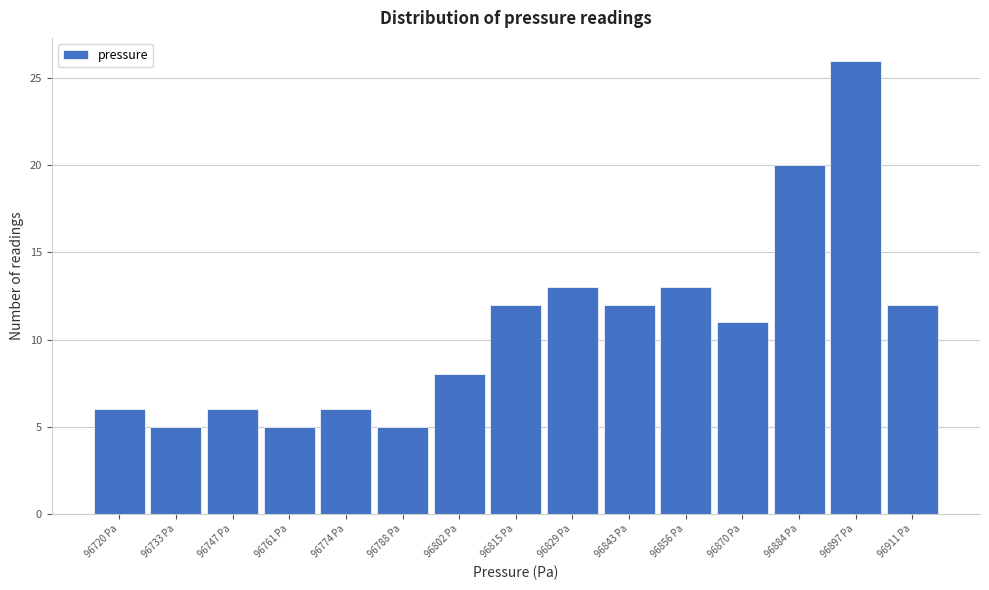

Reading left to right, transcribe this chart: for each bar, give the range it covers on the x-axis and its height. Neither the bar edges nor the heights are printed on the chart, so give them approximately, as read against the axes.

96714 to 96726: 6
96726 to 96740: 5
96740 to 96754: 6
96754 to 96768: 5
96768 to 96782: 6
96782 to 96794: 5
96794 to 96808: 8
96808 to 96822: 12
96822 to 96836: 13
96836 to 96850: 12
96850 to 96864: 13
96864 to 96876: 11
96876 to 96890: 20
96890 to 96904: 26
96904 to 96918: 12